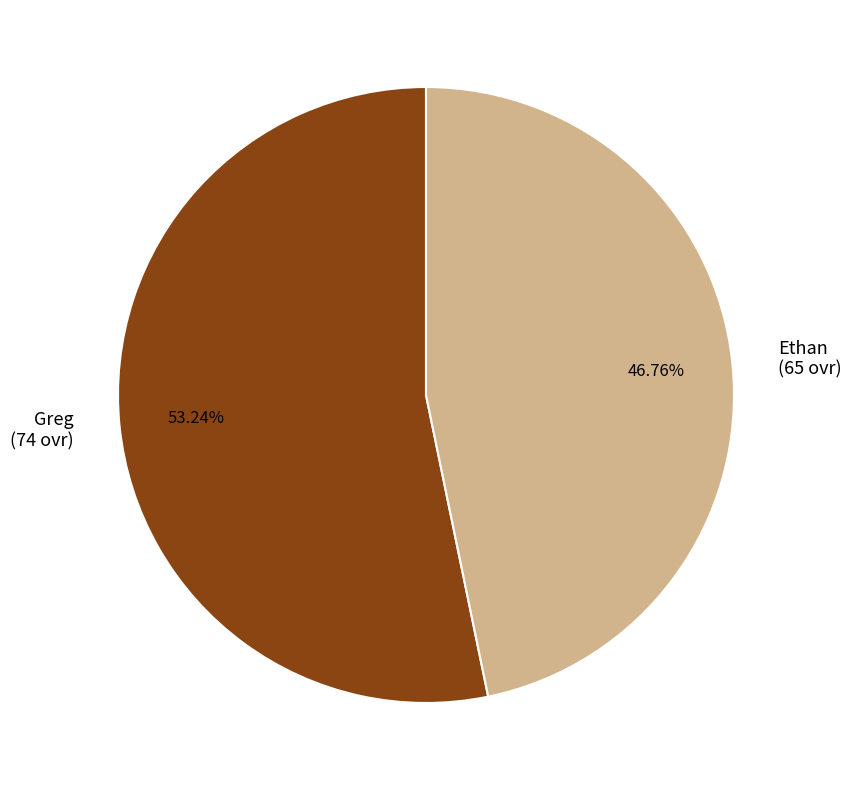

Is there any slice that represents more than half of the pie?

Yes